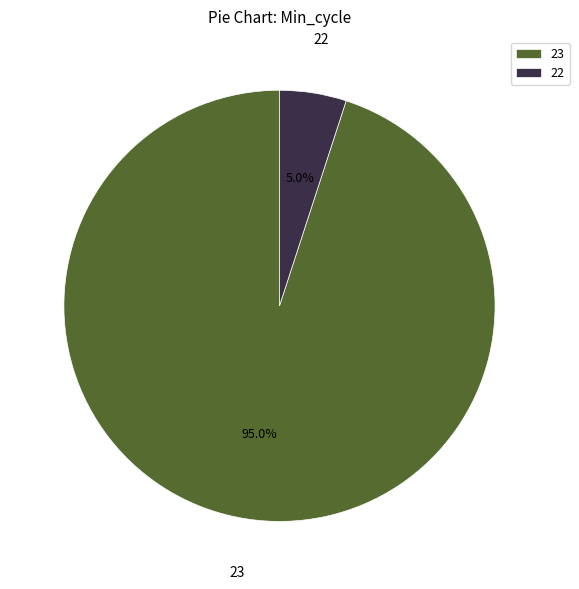

Is there any slice that represents more than half of the pie?

Yes